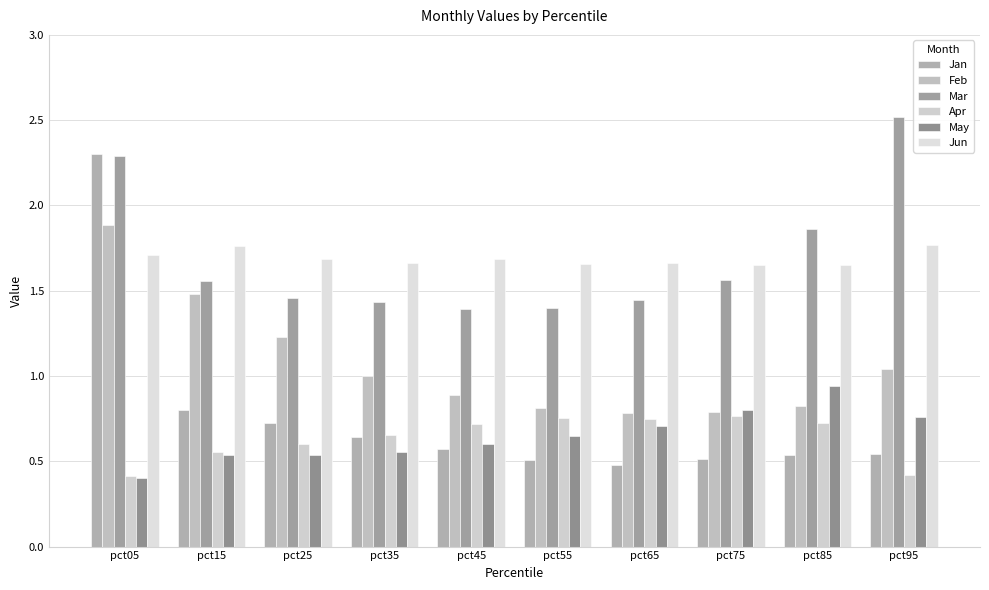

Reading left to right, list all the values displayed in this chart.

Jan: pct05=2.3	pct15=0.8	pct25=0.7	pct35=0.6	pct45=0.6	pct55=0.5	pct65=0.5	pct75=0.5	pct85=0.5	pct95=0.5
Feb: pct05=1.9	pct15=1.5	pct25=1.2	pct35=1.0	pct45=0.9	pct55=0.8	pct65=0.8	pct75=0.8	pct85=0.8	pct95=1.0
Mar: pct05=2.3	pct15=1.6	pct25=1.5	pct35=1.4	pct45=1.4	pct55=1.4	pct65=1.4	pct75=1.6	pct85=1.9	pct95=2.5
Apr: pct05=0.4	pct15=0.6	pct25=0.6	pct35=0.7	pct45=0.7	pct55=0.8	pct65=0.7	pct75=0.8	pct85=0.7	pct95=0.4
May: pct05=0.4	pct15=0.5	pct25=0.5	pct35=0.6	pct45=0.6	pct55=0.6	pct65=0.7	pct75=0.8	pct85=0.9	pct95=0.8
Jun: pct05=1.7	pct15=1.8	pct25=1.7	pct35=1.7	pct45=1.7	pct55=1.7	pct65=1.7	pct75=1.7	pct85=1.7	pct95=1.8